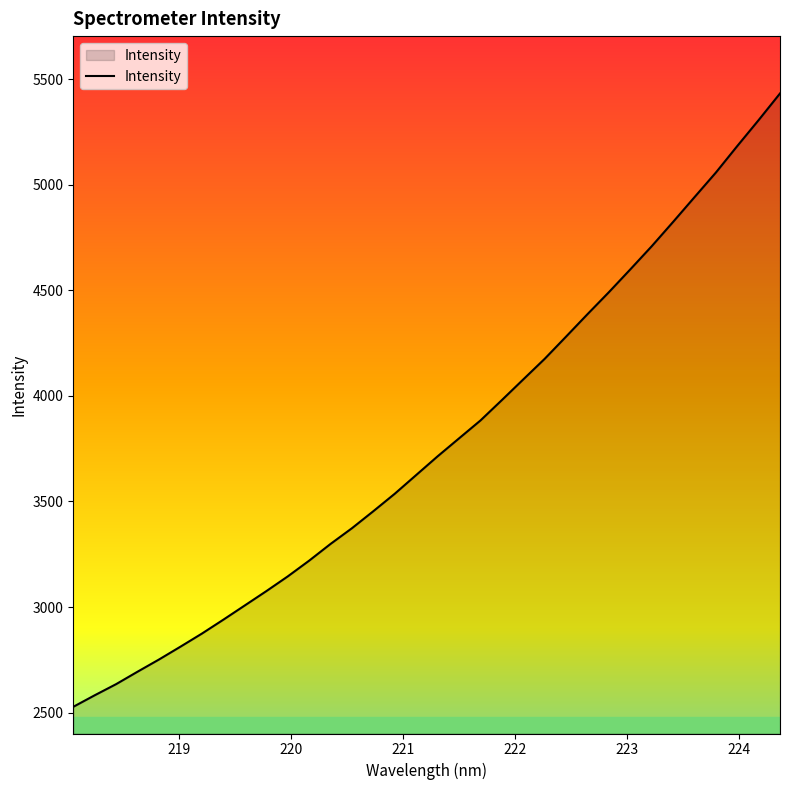

What is the greatest value displayed?

5432.7